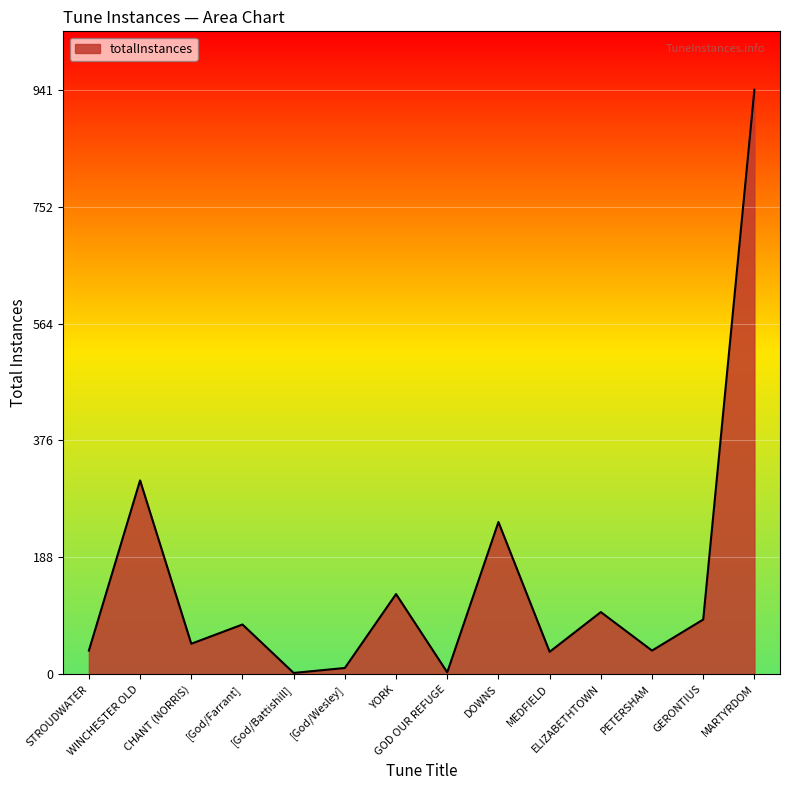

What is the difference between the maximum and minimum values?

939